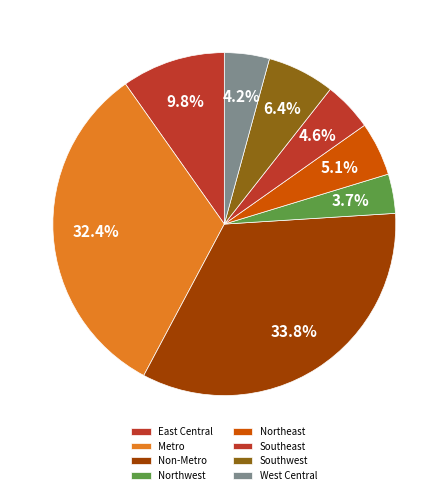

Rank the categories by value from lowest to highest.

Northwest, West Central, Southeast, Northeast, Southwest, East Central, Metro, Non-Metro